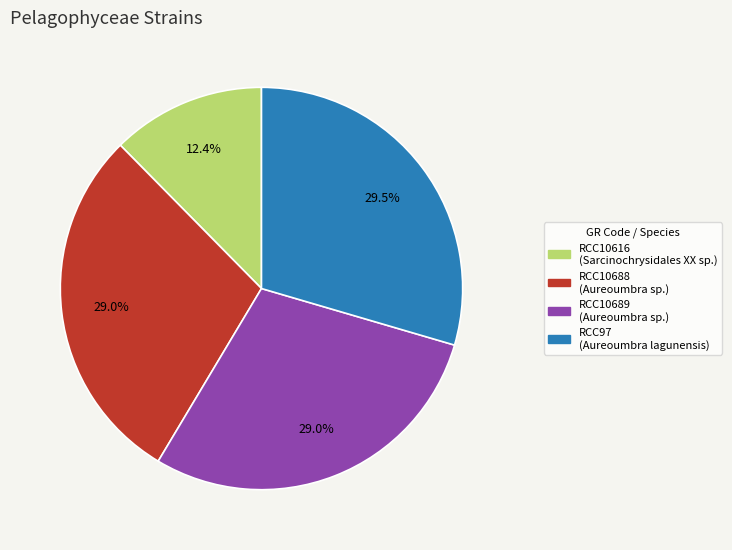

What percentage is the RCC10616 slice, to the nearest percent?

12%